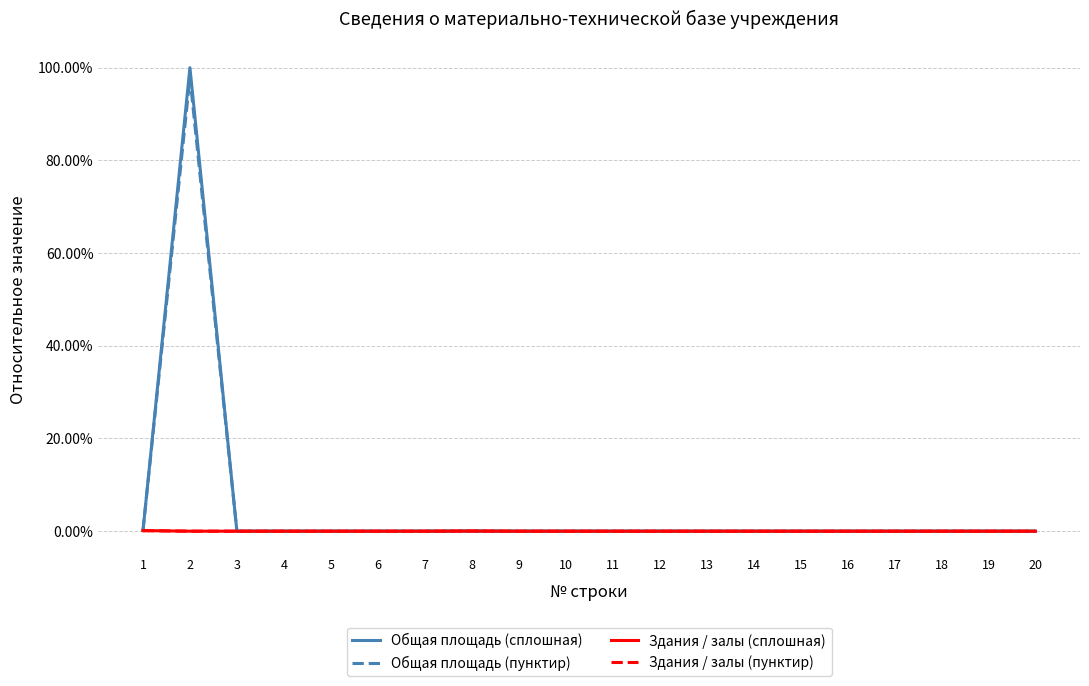

Reading left to right, what are all the values shown in this chart?

Общая площадь (сплошная): 0.0	1.0	0.0	0.0	0.0	0.0	0.0	0.0	0.0	0.0	0.0	0.0	0.0	0.0	0.0	0.0	0.0	0.0	0.0	0.0
Общая площадь (пунктир): 0.0	1.0	0.0	0.0	0.0	0.0	0.0	0.0	0.0	0.0	0.0	0.0	0.0	0.0	0.0	0.0	0.0	0.0	0.0	0.0
Здания / залы (сплошная): 0.0	0.0	0.0	0.0	0.0	0.0	0.0	0.0	0.0	0.0	0.0	0.0	0.0	0.0	0.0	0.0	0.0	0.0	0.0	0.0
Здания / залы (пунктир): 0.0	0.0	0.0	0.0	0.0	0.0	0.0	0.0	0.0	0.0	0.0	0.0	0.0	0.0	0.0	0.0	0.0	0.0	0.0	0.0